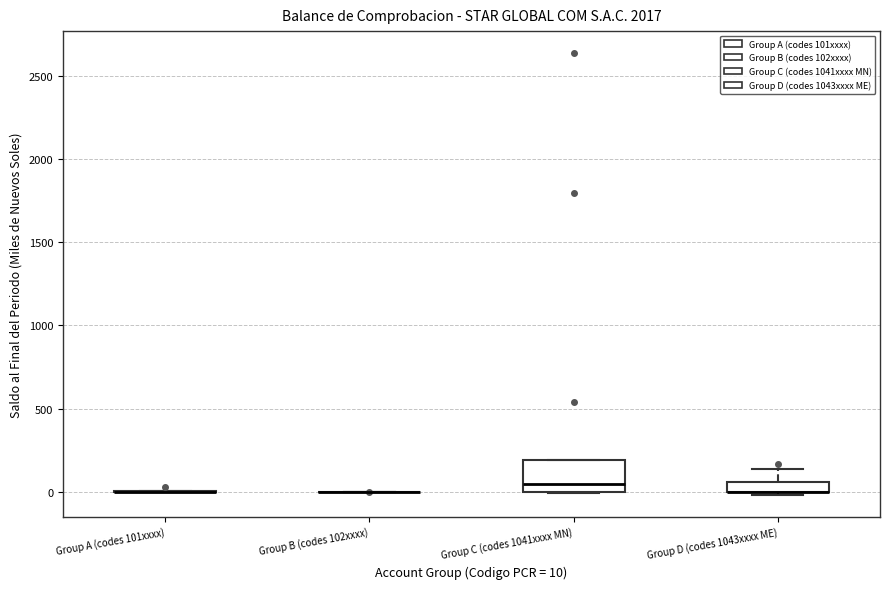

Where does the median line of the box for Group C (codes 1041xxxx MN) sit on the y-axis? The values are not printed on the chart, so give them approximately, as read against the axis.

50